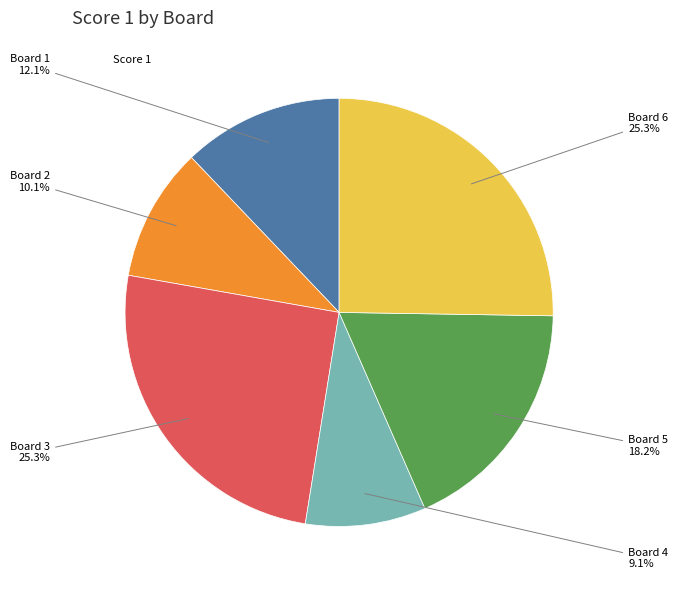

Is there any slice that represents more than half of the pie?

No